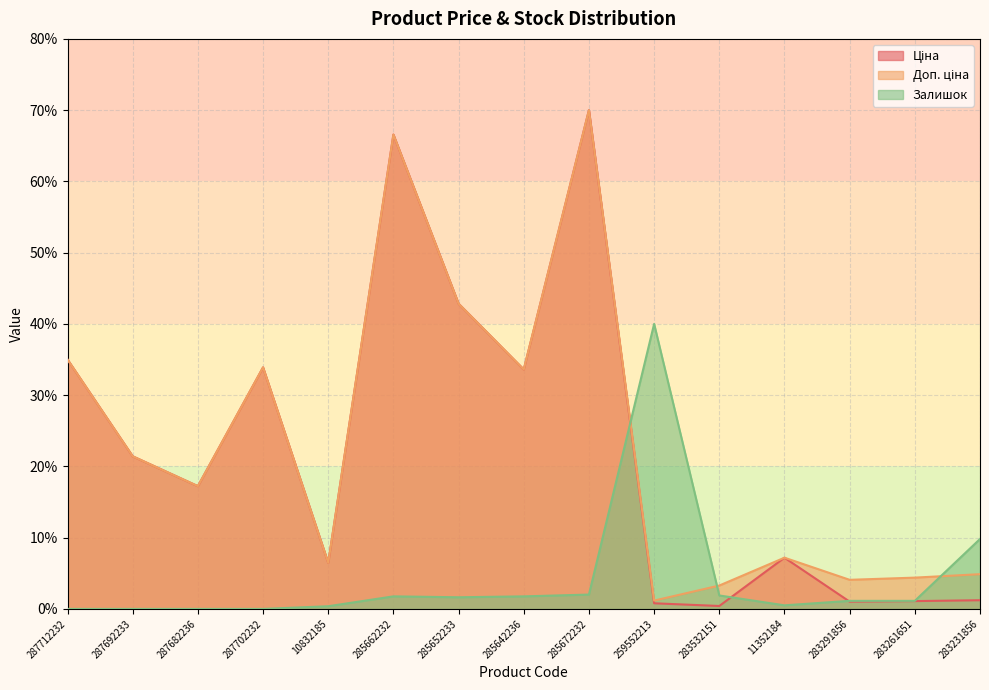

Count the number of categories in the chart.

15